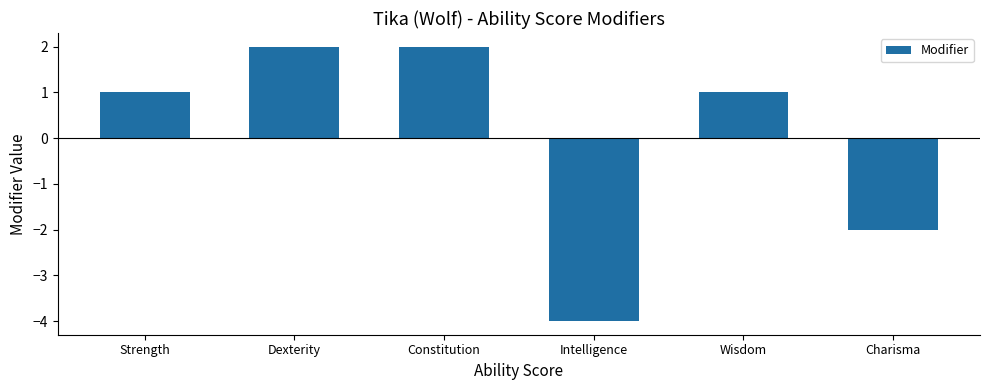

How many data points does each series have?

6